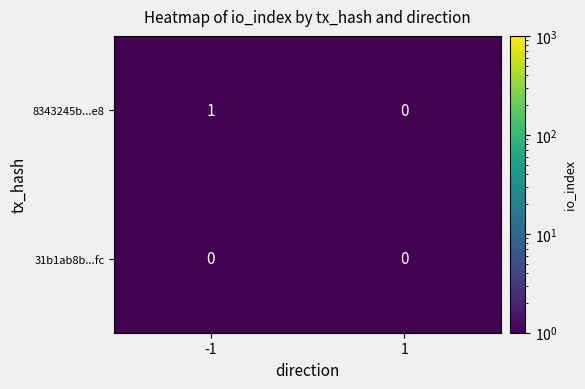

Reading right to left, what are all the values shown in this chart?

8343245b...e8: 1=0	-1=1
31b1ab8b...fc: 1=0	-1=0